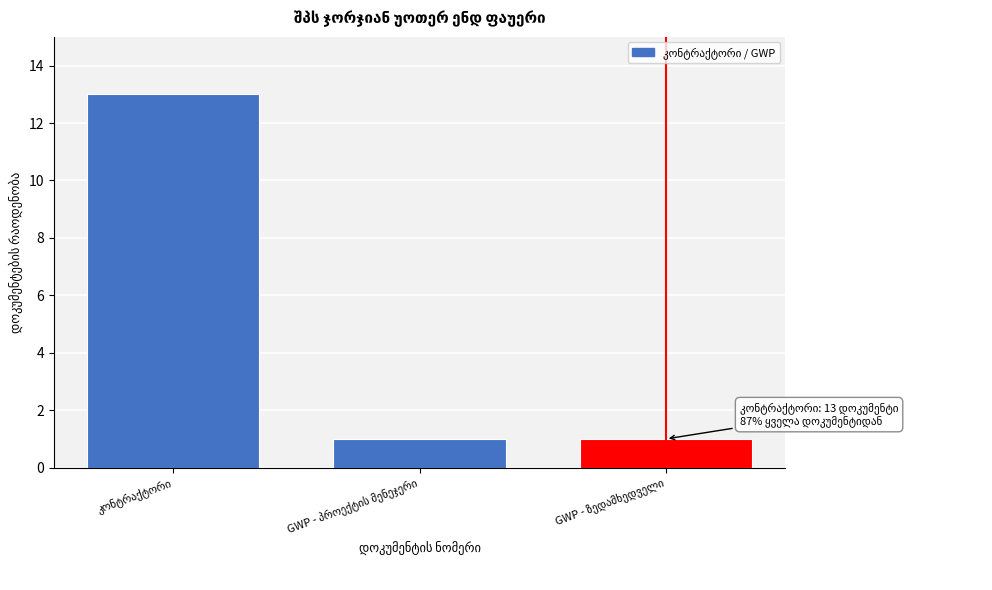

Reading left to right, extract all data points from this chart.

13	1	1